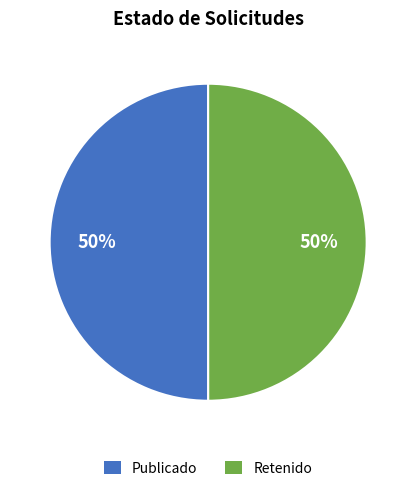

Combined, do Retenido and Publicado account for over 50%?

Yes